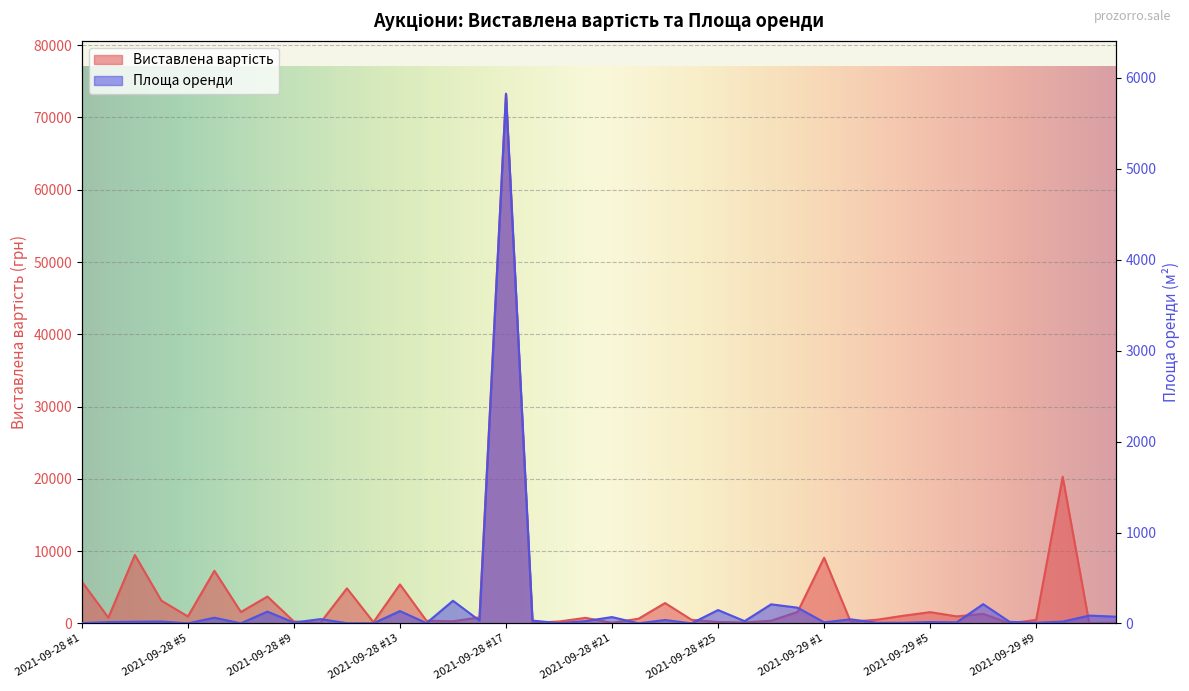

At which label does Площа оренди reach its peak?

2021-09-28 #17